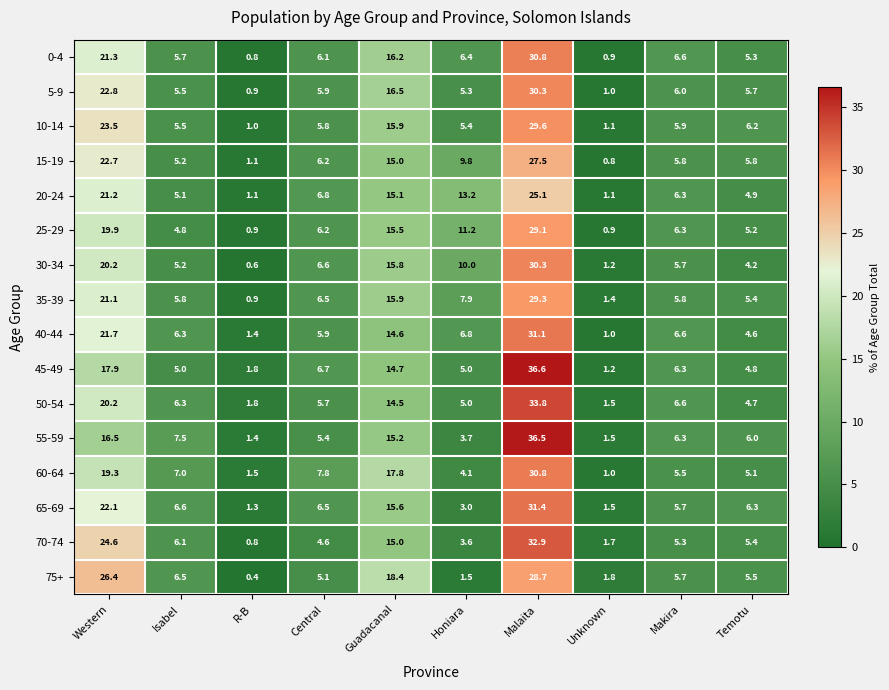

At which label is 5-9 closest to 15?

Guadacanal